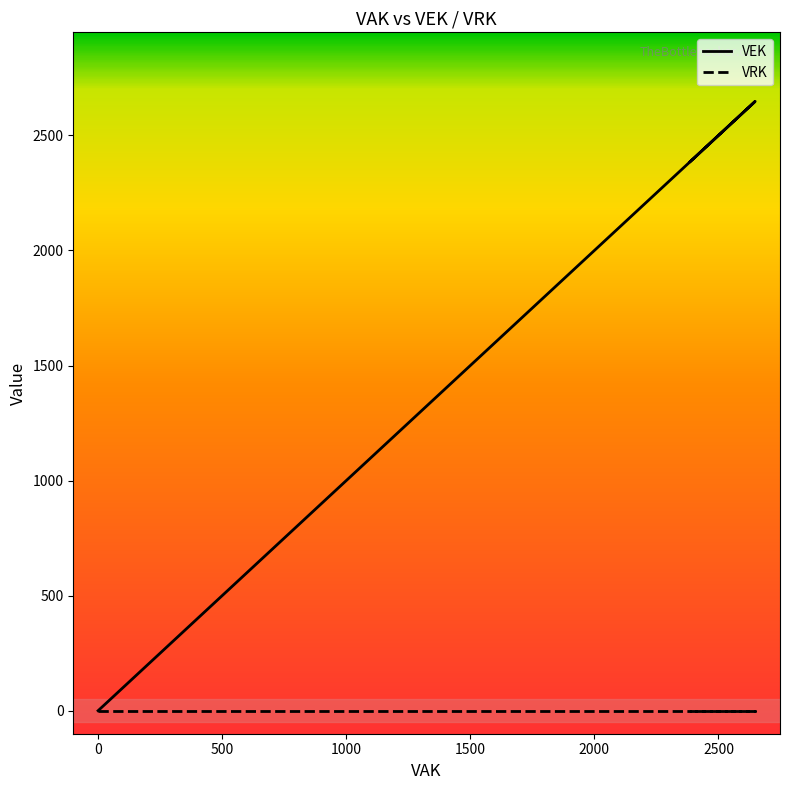

True or false: there are more than 1 points higher than both neighbors.

False